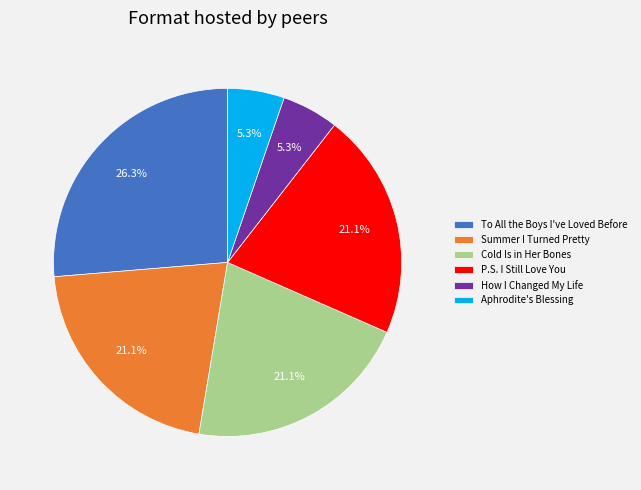

Is it true that P.S. I Still Love You is 21% of the pie?

True